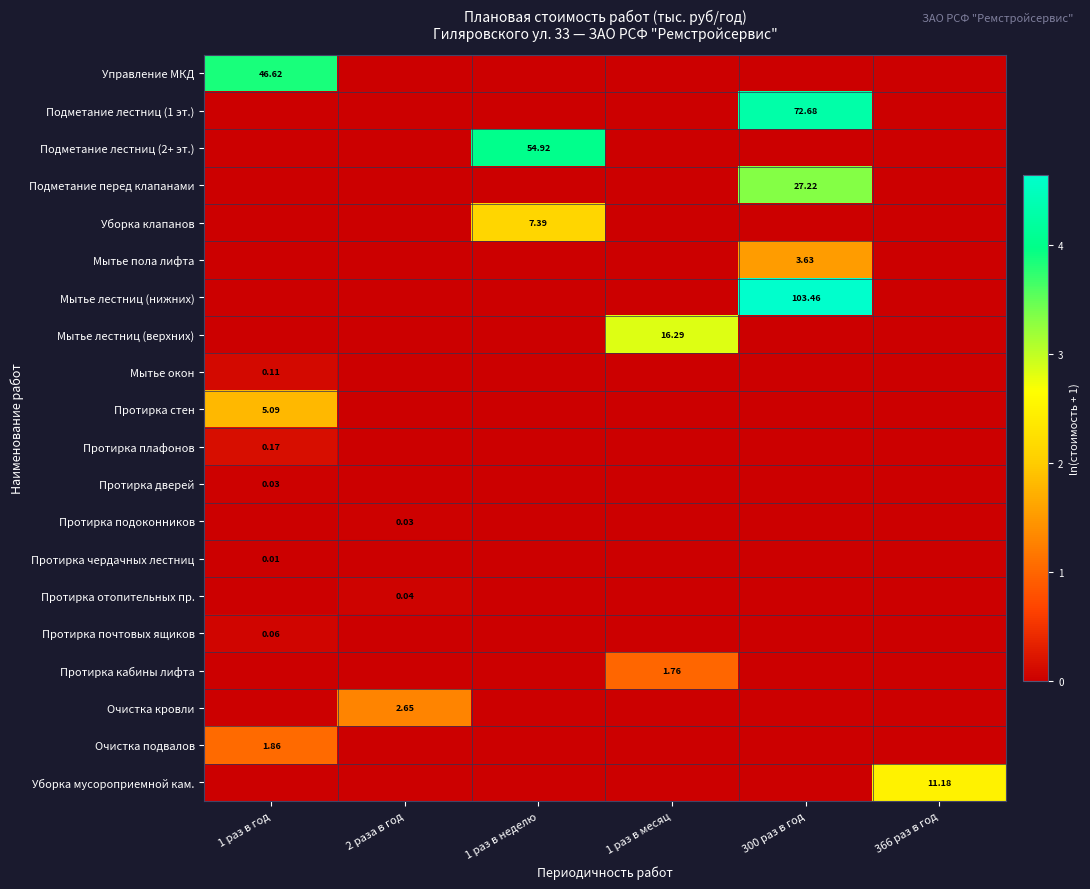

Is it true that Мытье лестниц (верхних) equals 0.0 at 1 раз в год?

True